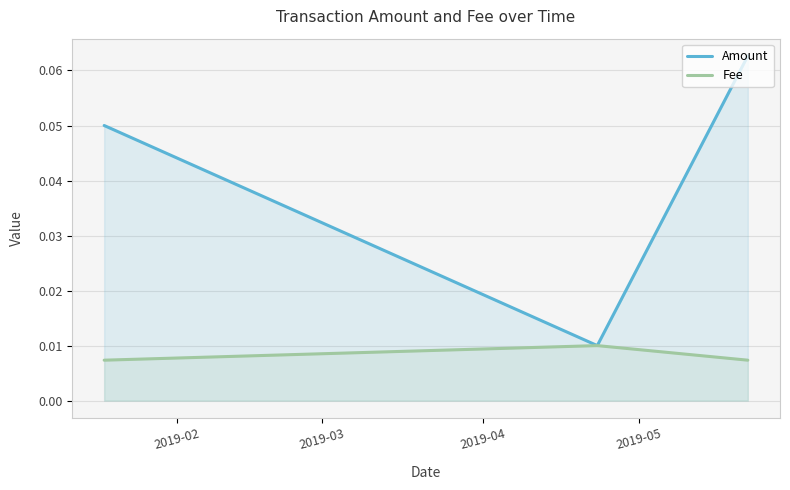

Which series has the widest spread of values?

Amount